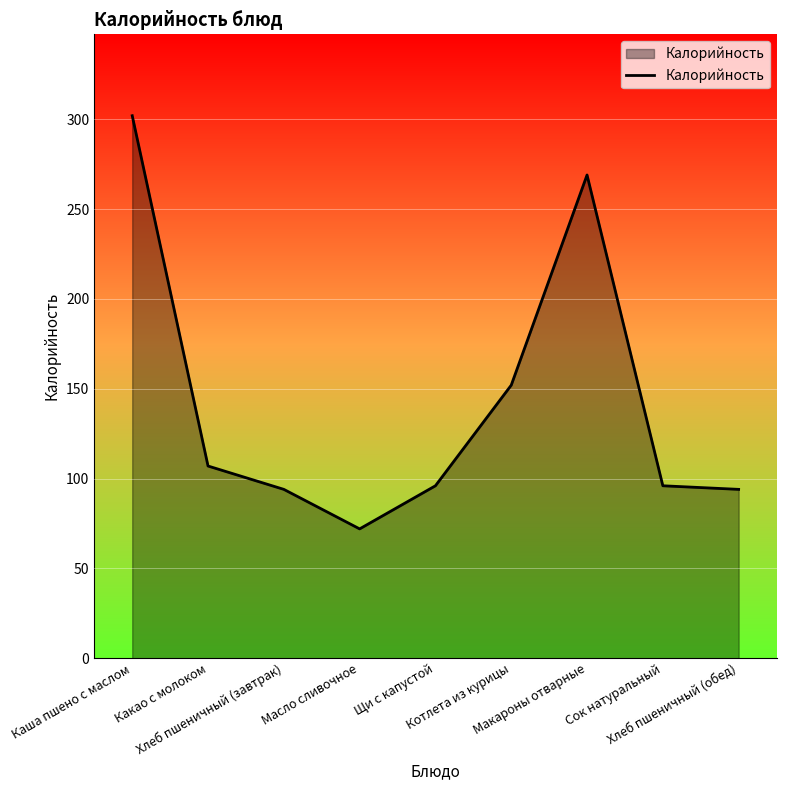

What is the maximum value shown in the chart?

302